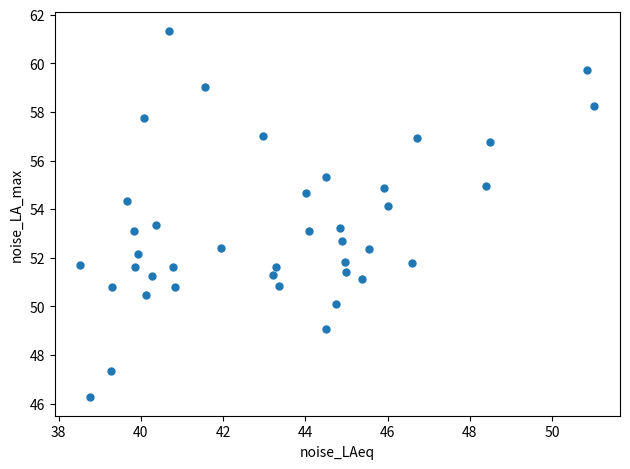

What is the range of X values (max minus min)?

12.5